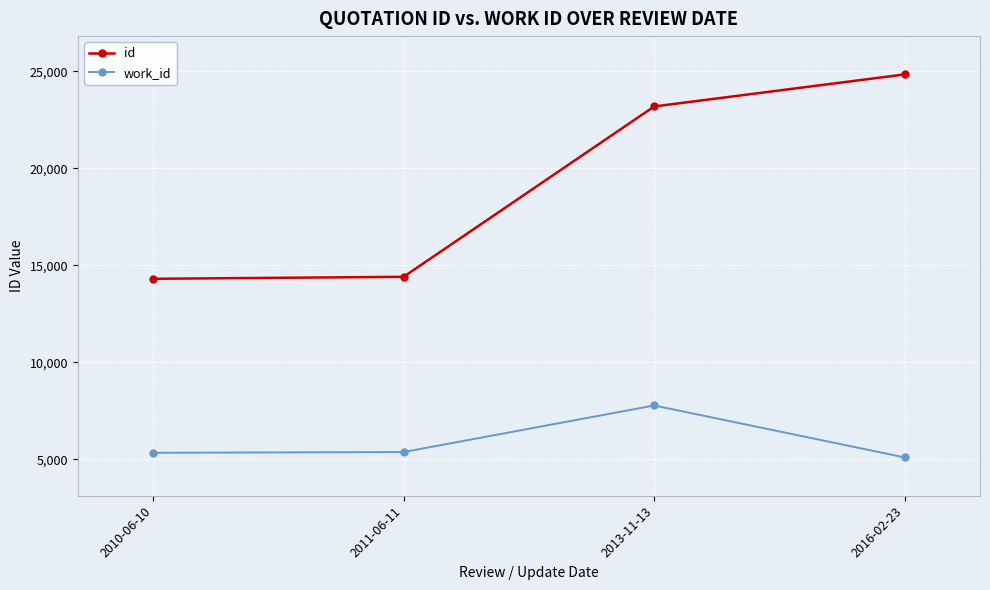

How many lines are shown in the chart?

2